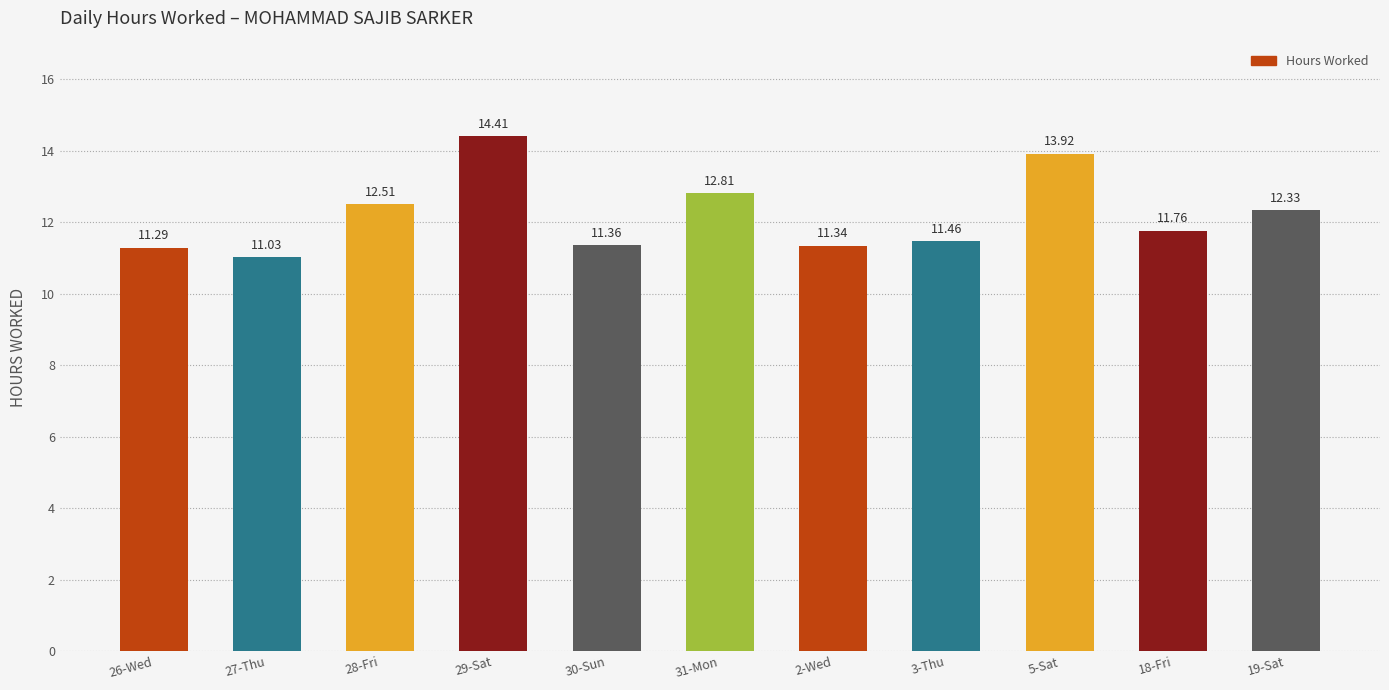

What is the value of the 2nd bar from the left?

11.0